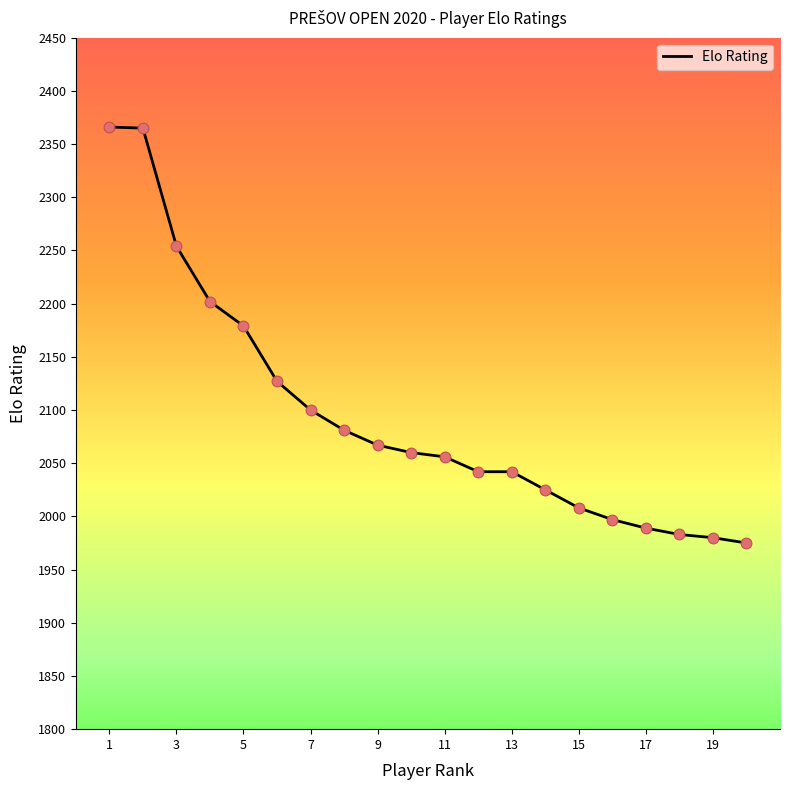

What is the difference between the maximum and minimum values?

391